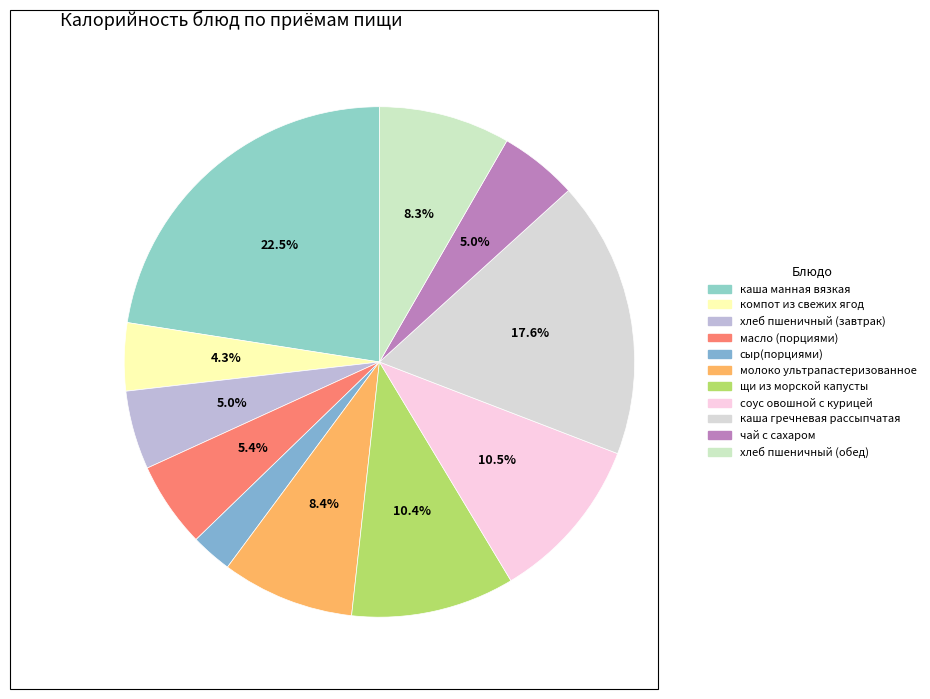

Which slice is the smallest?

сыр(порциями)